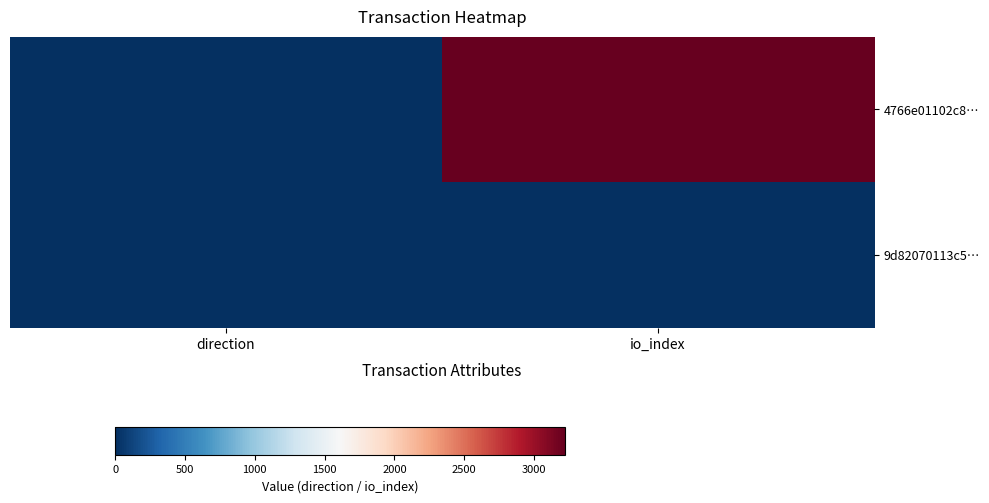

Reading left to right, what are all the values shown in this chart?

4766e01102c8…: direction=-1	io_index=3222
9d82070113c5…: direction=1	io_index=4